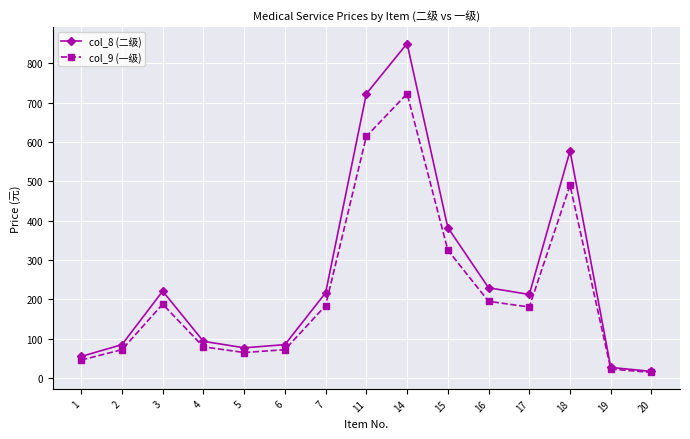

At how many categories does at least one series exceed 831?

1